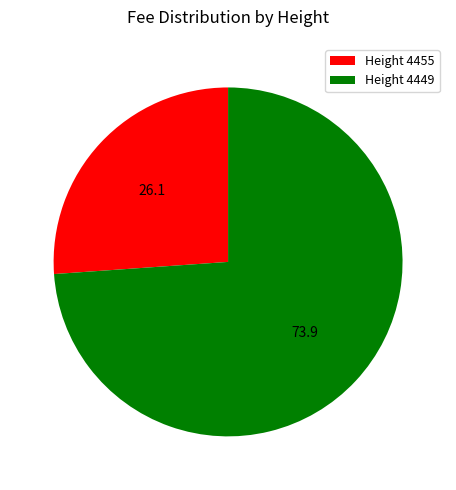

Rank the categories by value from lowest to highest.

Height 4455, Height 4449